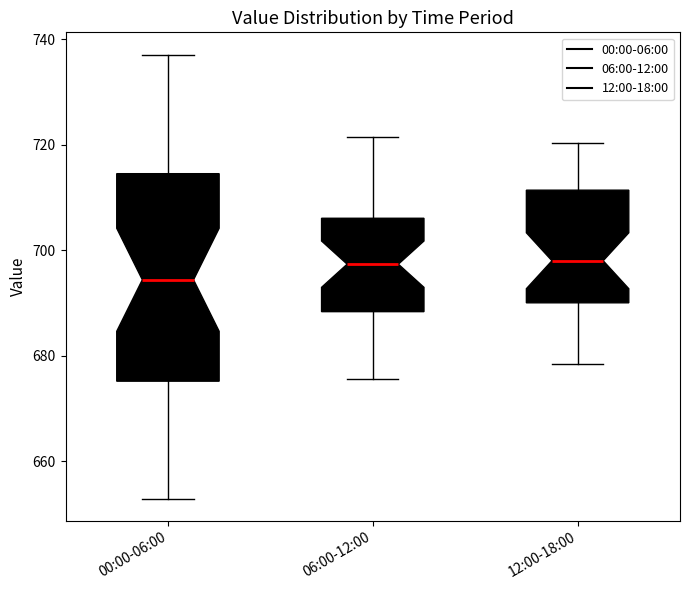

Which box has the lowest median line?

00:00-06:00